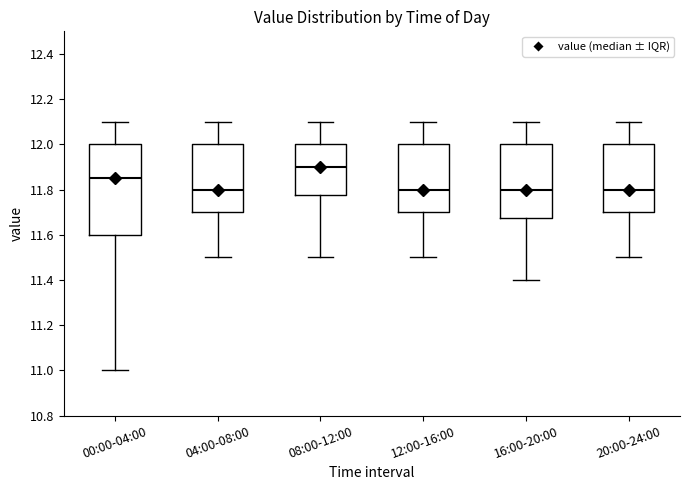

Which box has the highest median line?

08:00-12:00